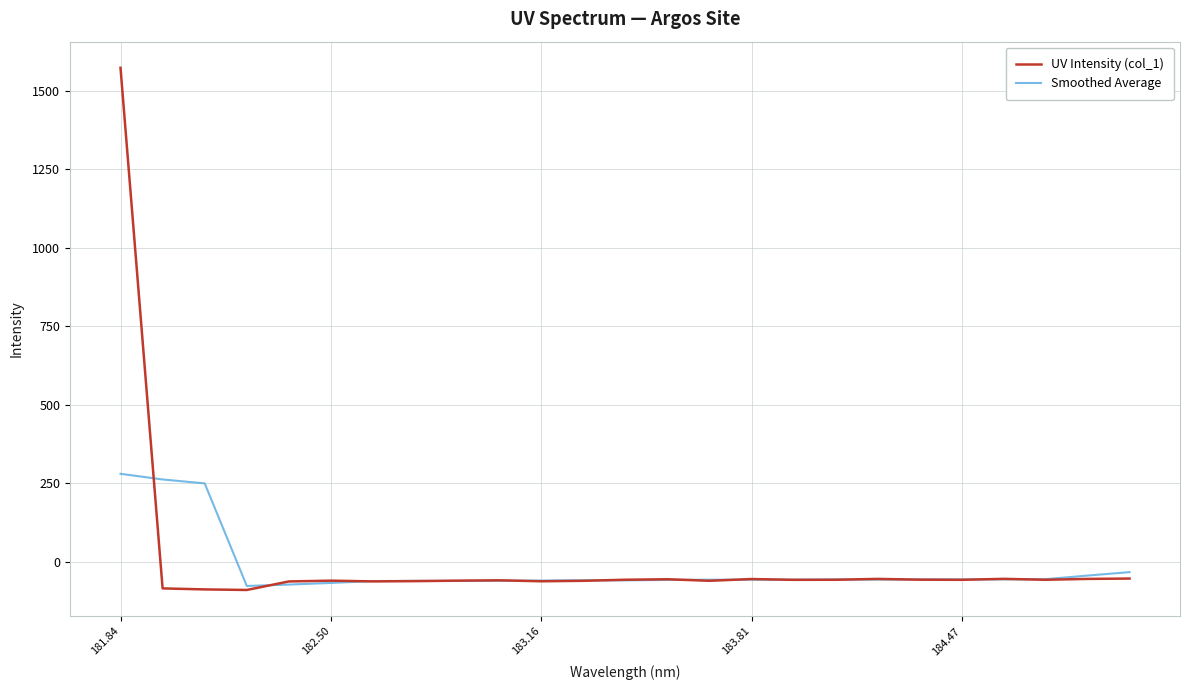

List the series in order of their peak value, lowest first.

Smoothed Average, UV Intensity (col_1)